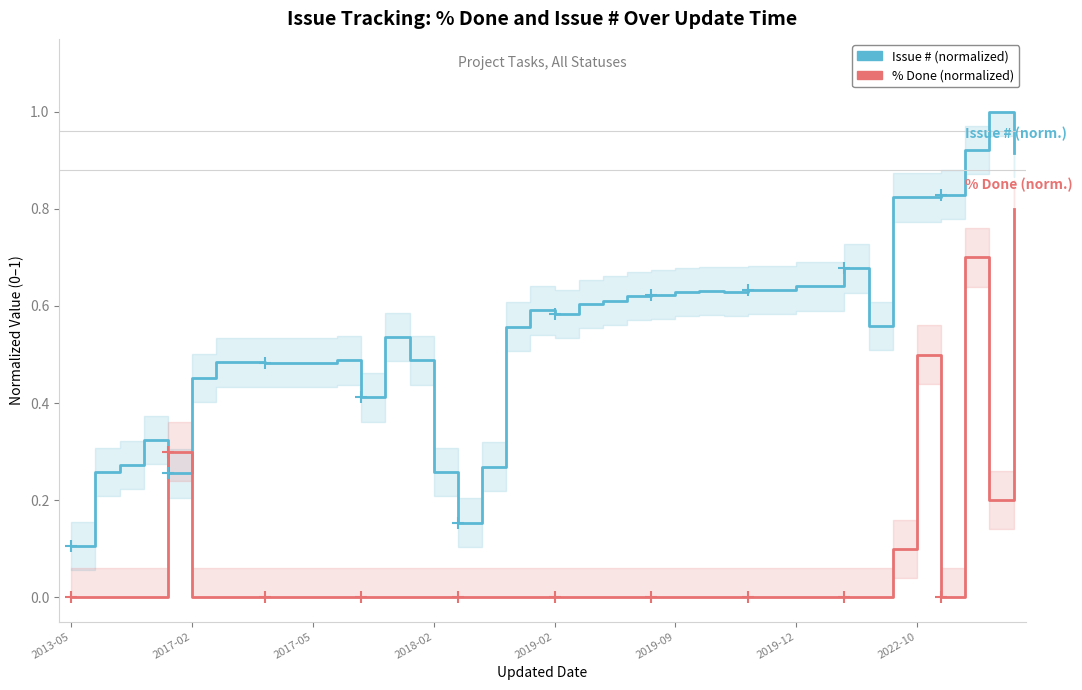

The value of Issue # at 2013-05 is 0.1. True or false?

True